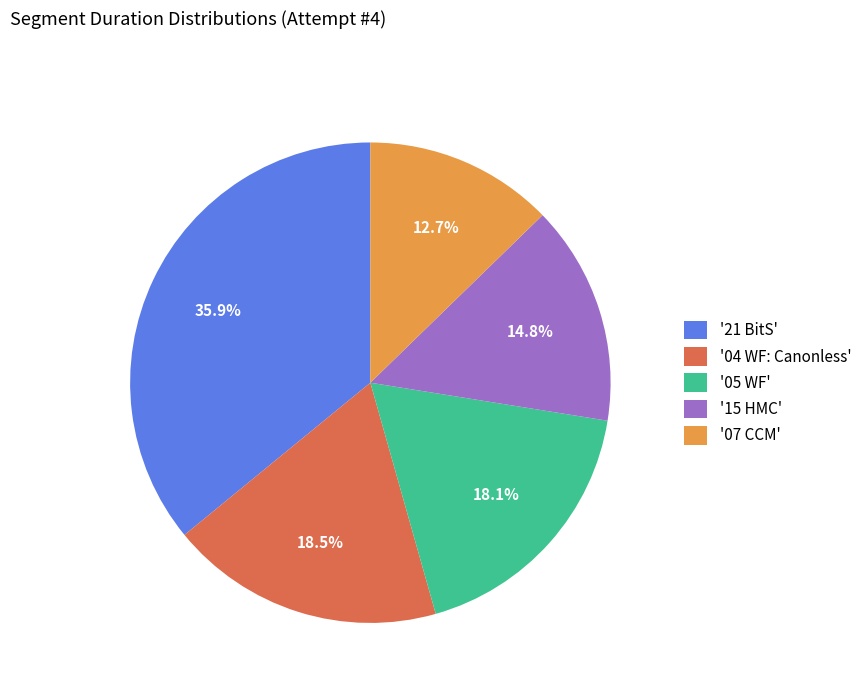

What is the smallest slice in the pie chart?

'07 CCM'